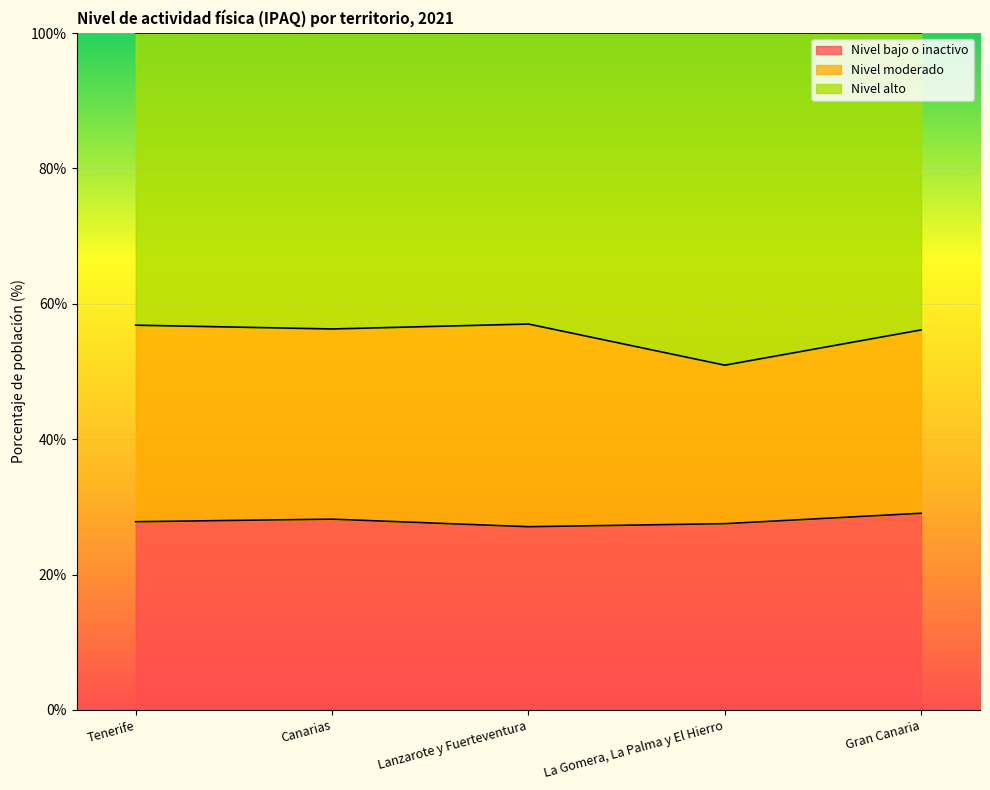

What are all the series names shown in the legend?

Nivel bajo o inactivo, Nivel moderado, Nivel alto